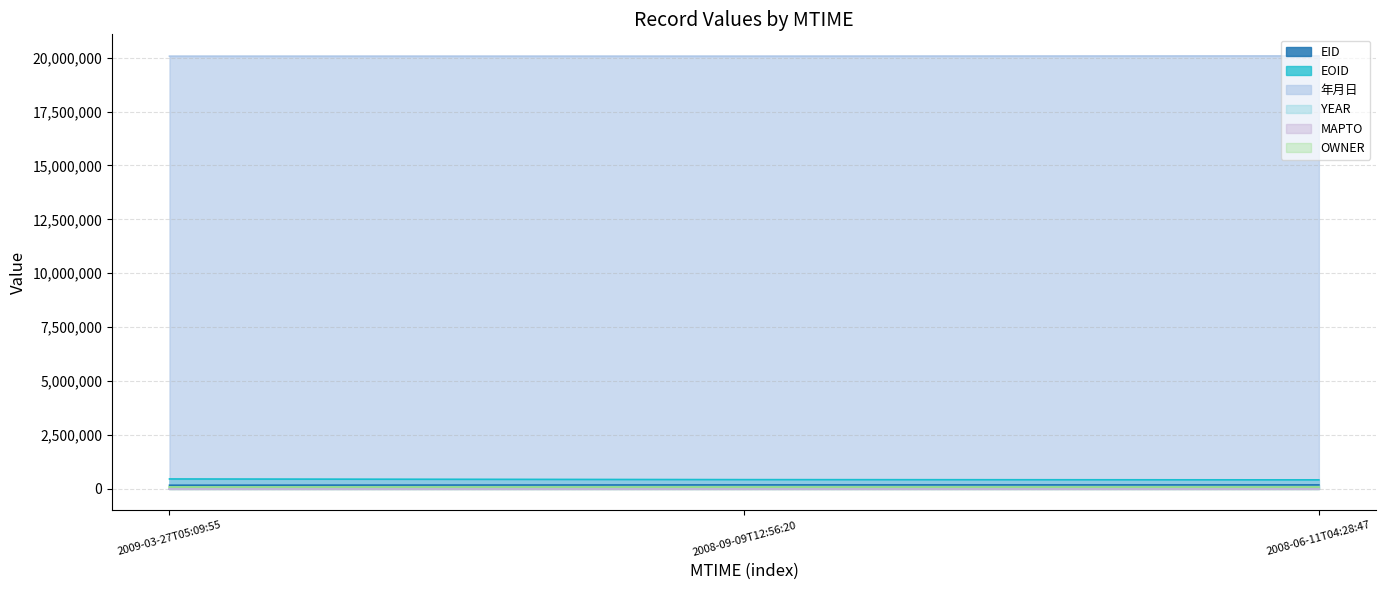

Which label corresponds to the largest value in the chart?

2008-06-11T04:28:47